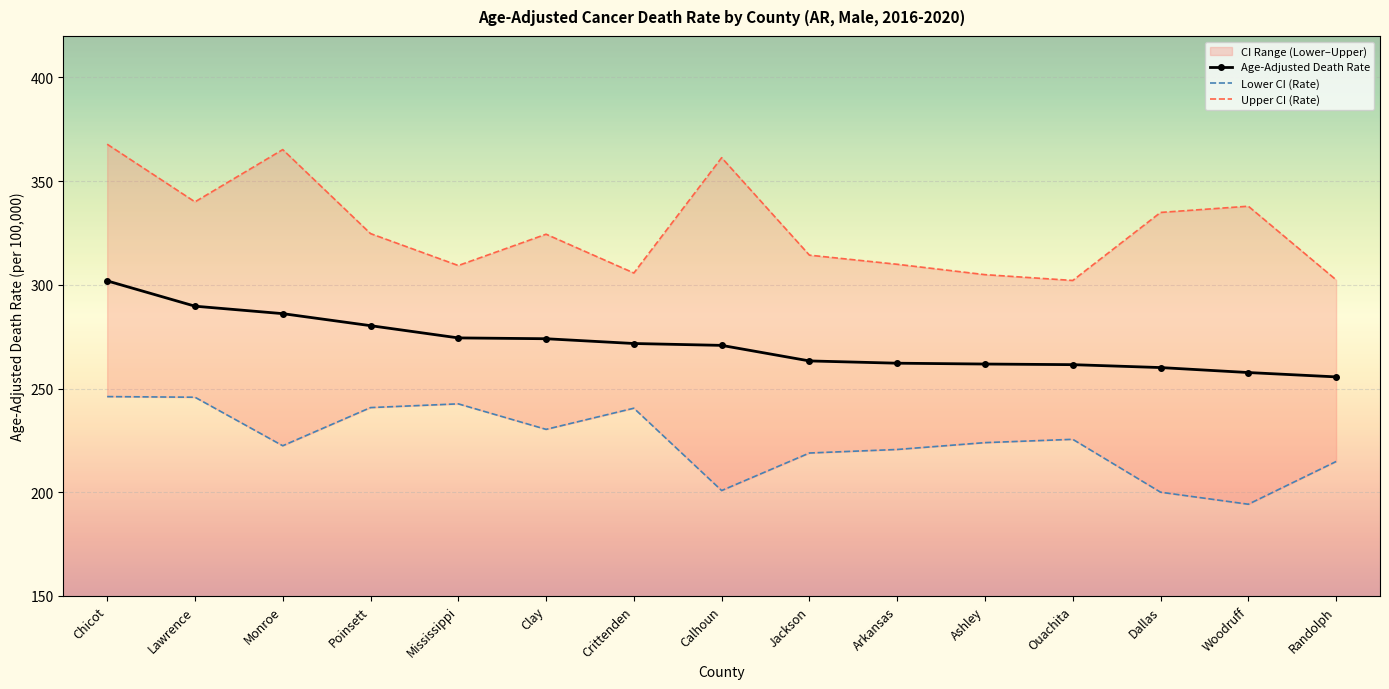

Which category has the highest value across all series?

Chicot